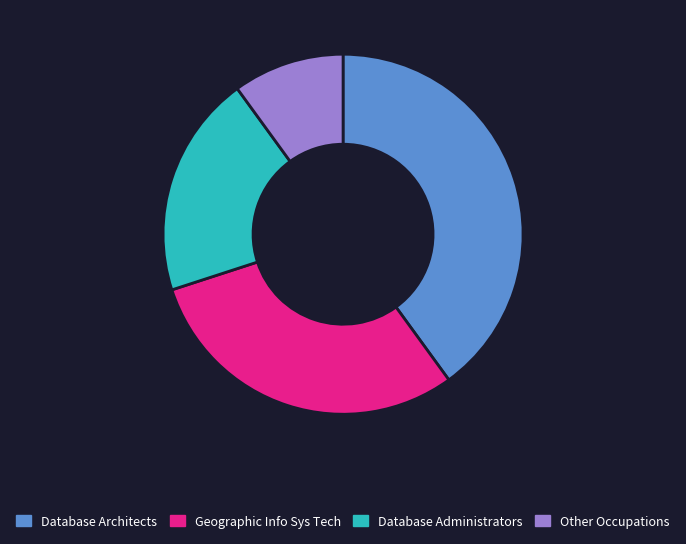

Is there a majority slice in this chart?

No